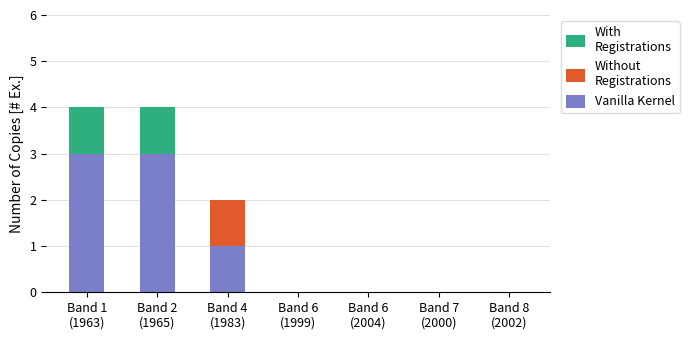

Are the bars horizontal?

No